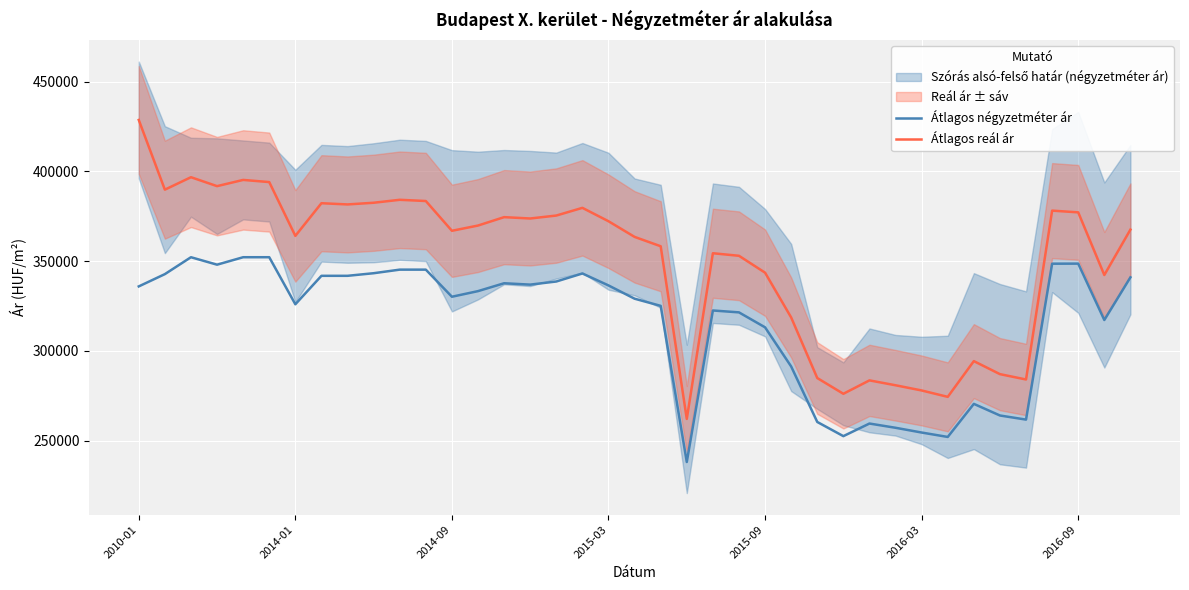

The Átlagos reál ár series shows 187550 at 2016-03. True or false?

False